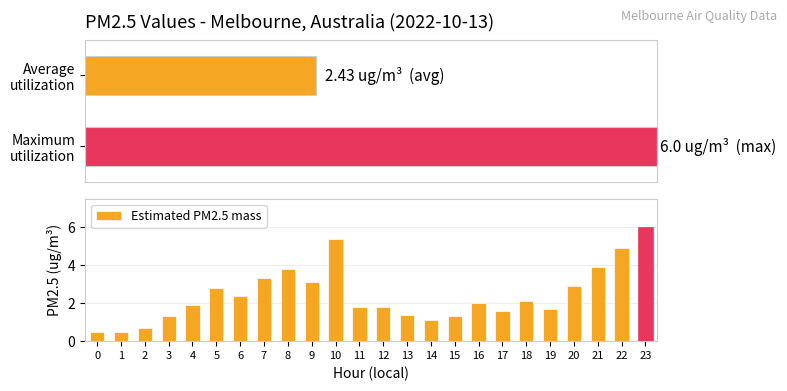

Reading right to left, transcribe all the data shown in this chart.

6.0	4.9	3.9	2.9	1.7	2.1	1.6	2.0	1.3	1.1	1.4	1.8	1.8	5.4	3.1	3.8	3.3	2.4	2.8	1.9	1.3	0.7	0.5	0.5